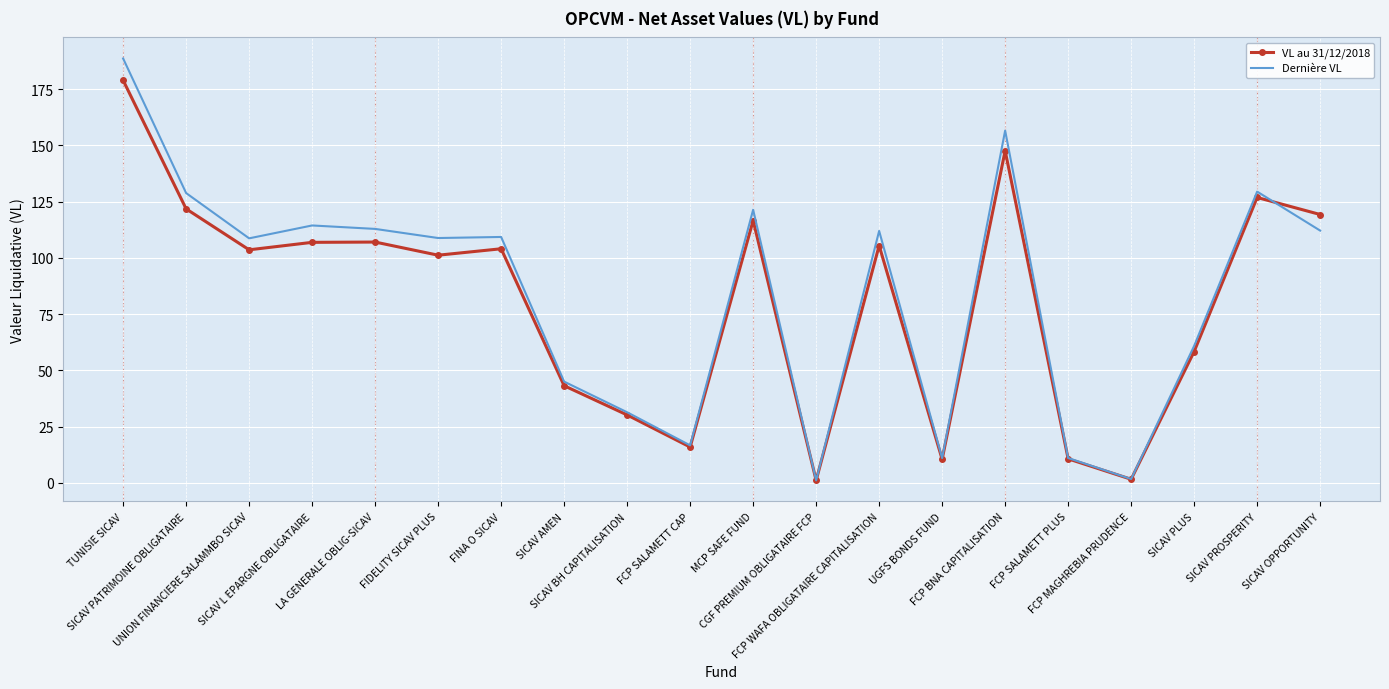

Rank the series by their maximum value, from lowest to highest.

VL au 31/12/2018, Dernière VL